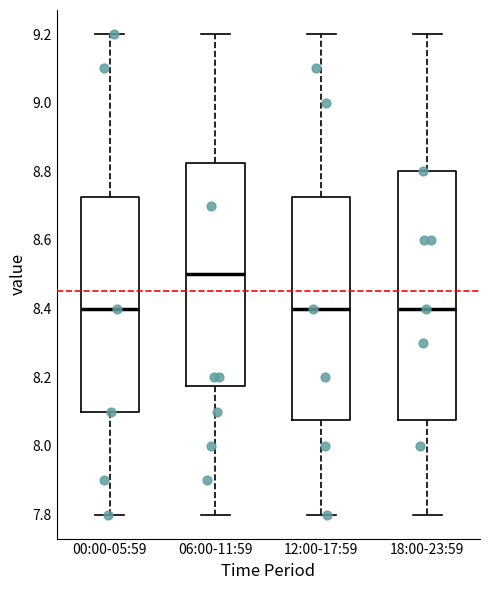

Reading left to right, read every box against the y-axis: the position of its median line, the range the box covers, and the ends of its whiskers. The values are not printed on the chart, so give them approximately, as read against the axis.

00:00-05:59: median 8.40, box 8.10 to 8.72, whiskers 7.80 to 9.20
06:00-11:59: median 8.50, box 8.18 to 8.82, whiskers 7.80 to 9.20
12:00-17:59: median 8.40, box 8.08 to 8.72, whiskers 7.80 to 9.20
18:00-23:59: median 8.40, box 8.08 to 8.80, whiskers 7.80 to 9.20